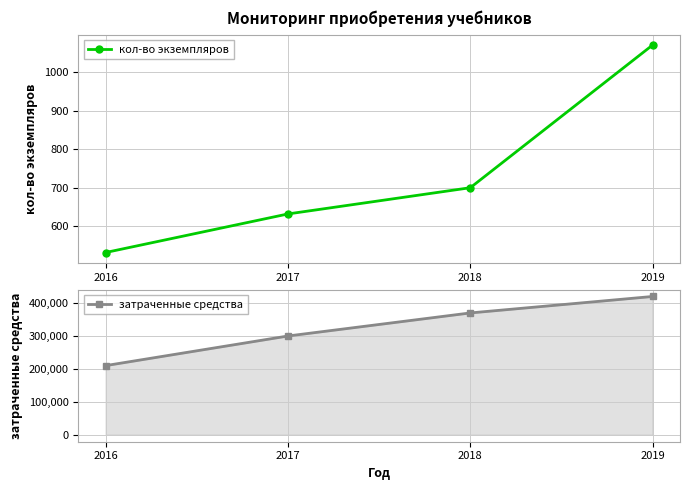

Which has a higher value, 2017 or 2018?

2018